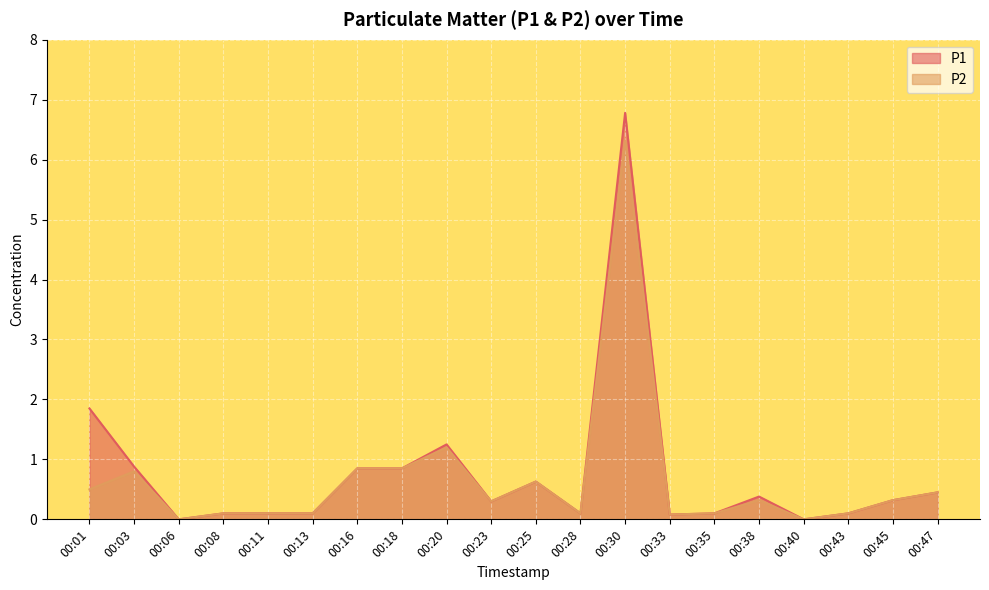

What is the total value across all series at 00:43?

0.2